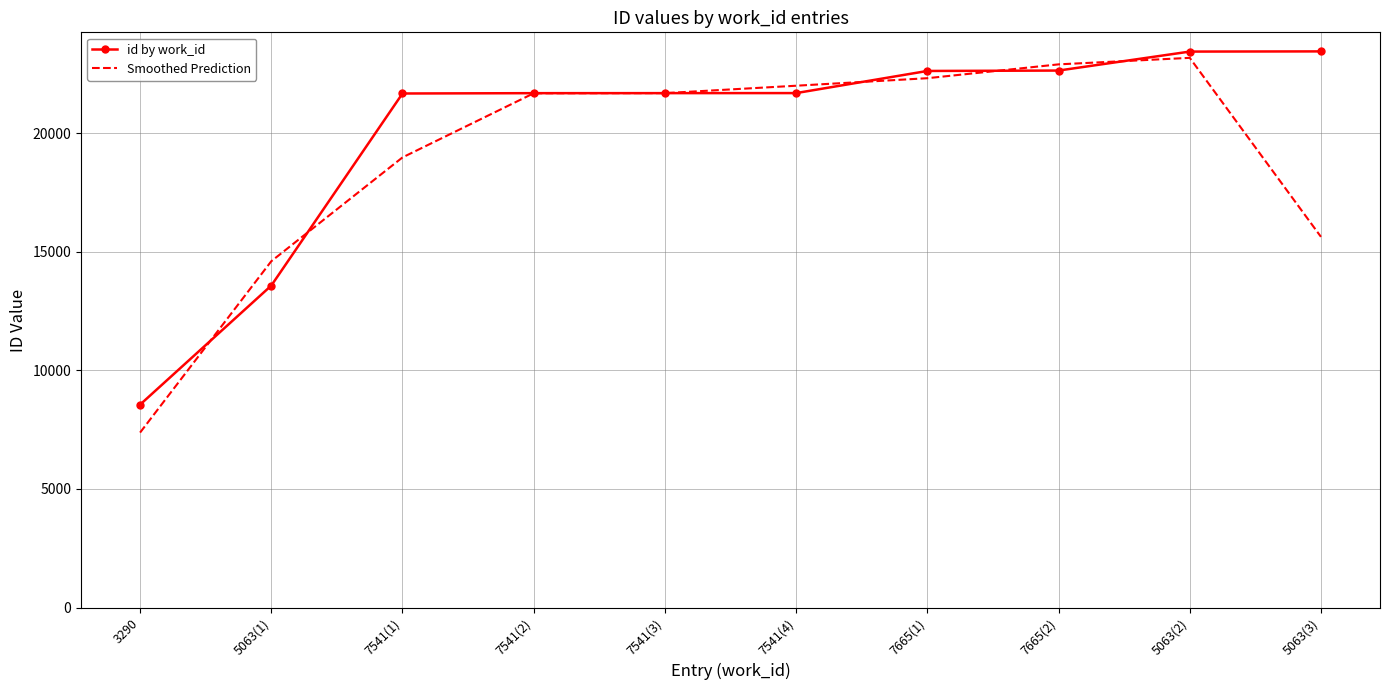

Is the value of id by work_id at 7665(2) greater than the value of Smoothed Prediction at 7665(1)?

Yes